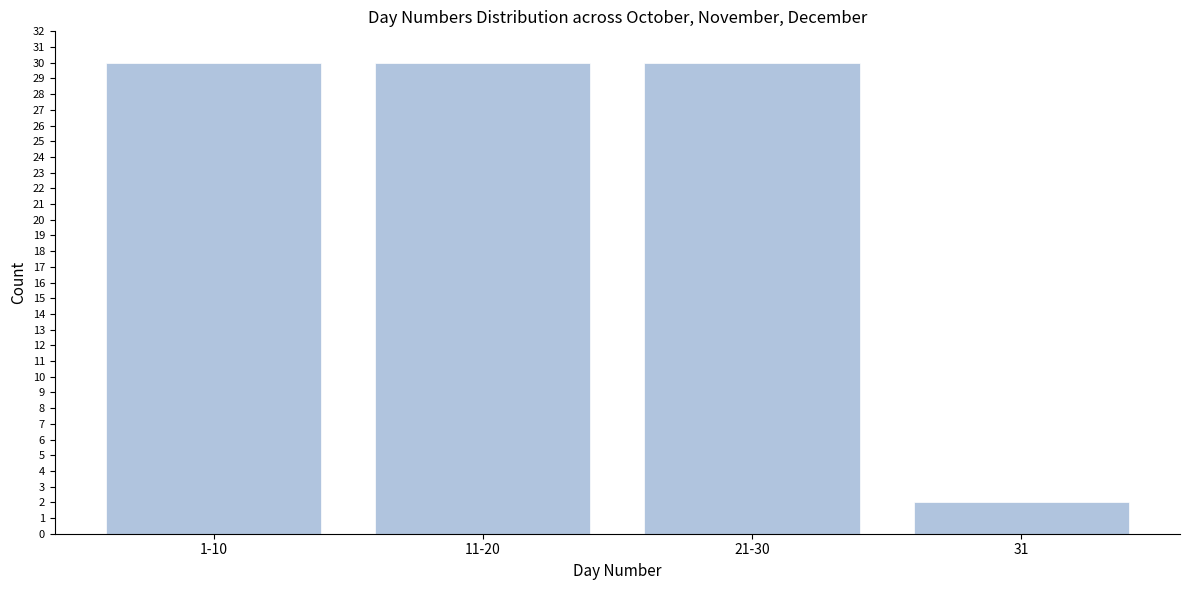

Reading left to right, extract all data points from this chart.

1-10=30	11-20=30	21-30=30	31=2